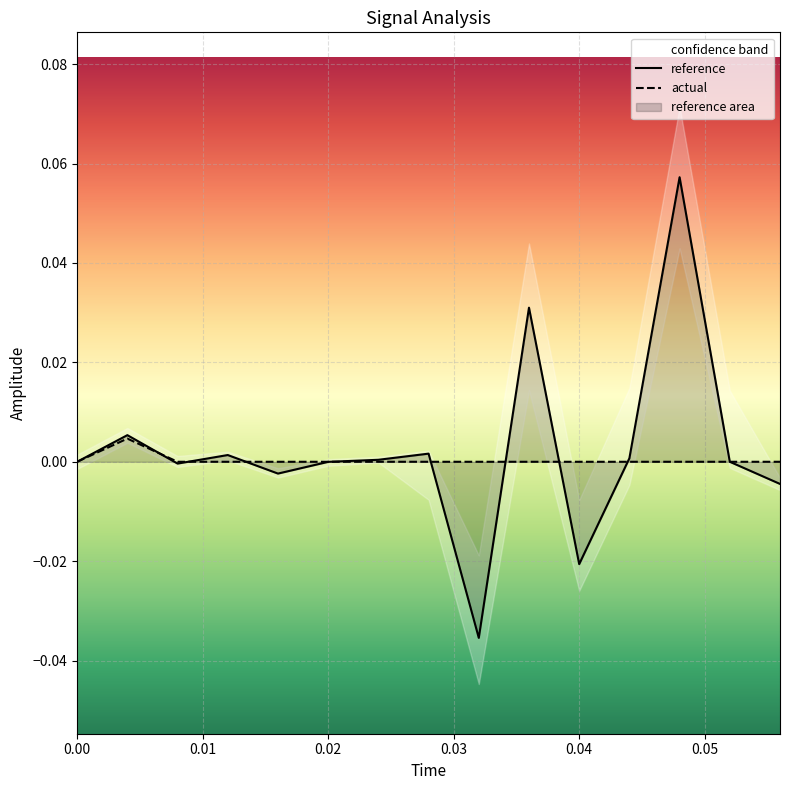

What position from the left is 0.02?

6